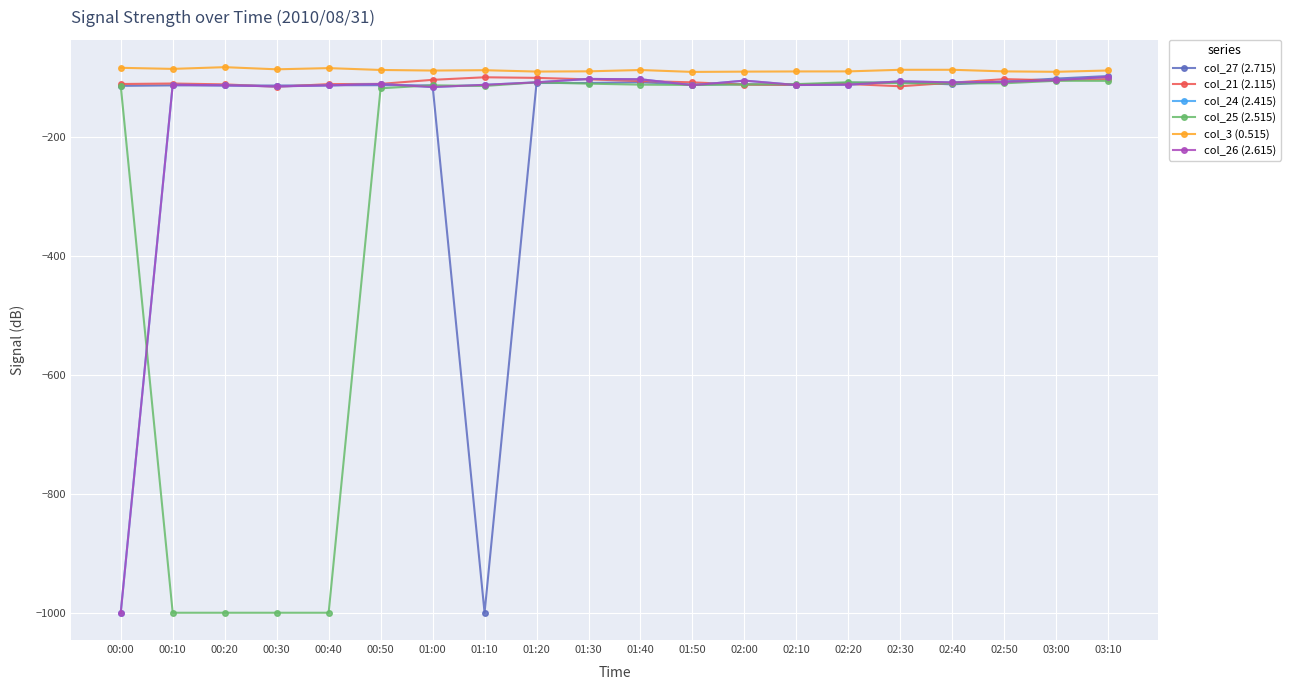

How many distinct data groups are displayed?

6